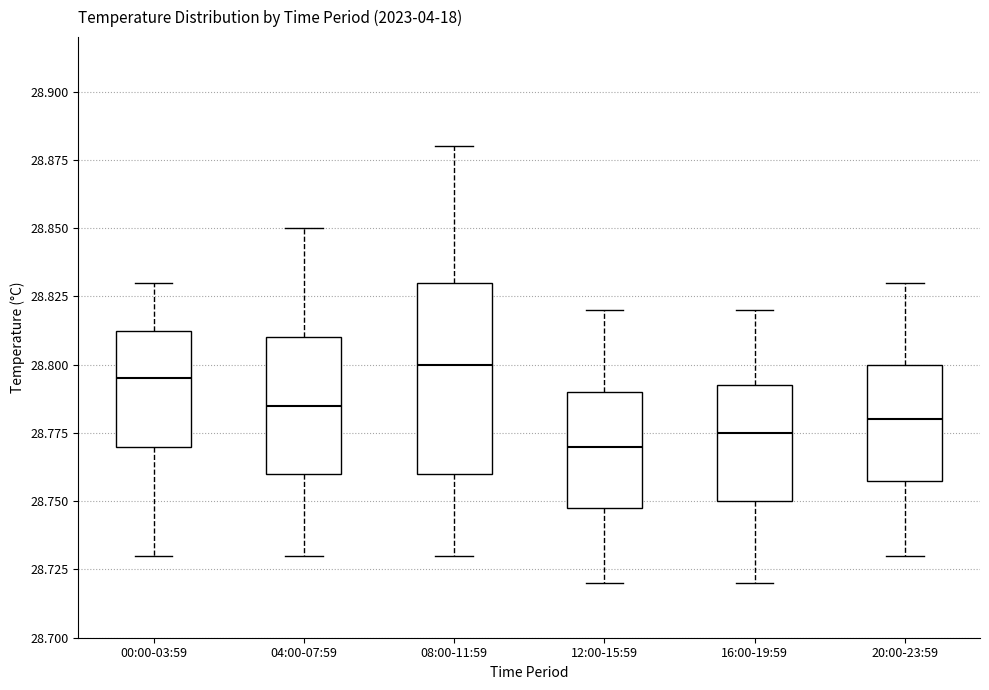

Which box is the tallest, from its lower edge to its upper edge?

08:00-11:59